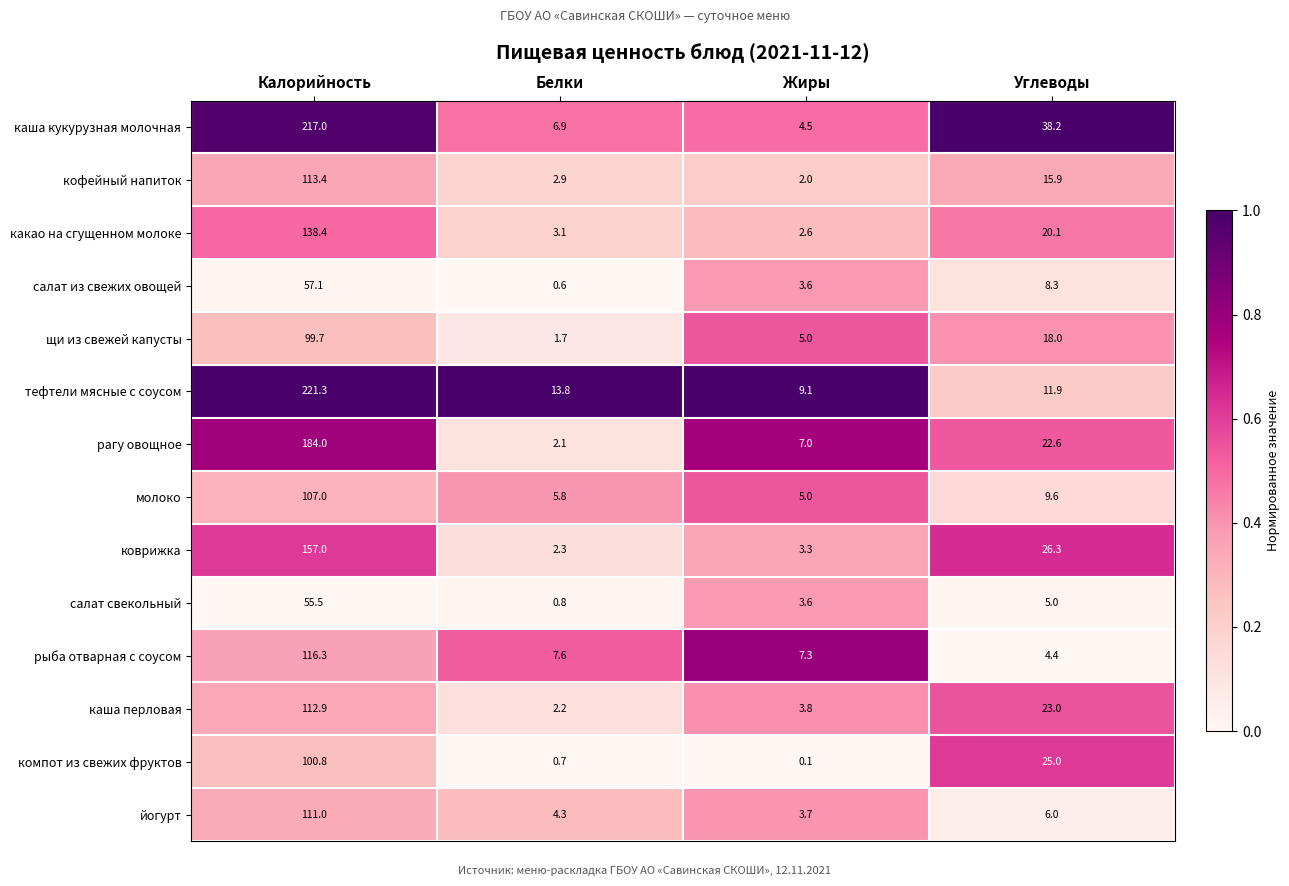

Which series changed the most between Калорийность and Белки?

каша кукурузная молочная